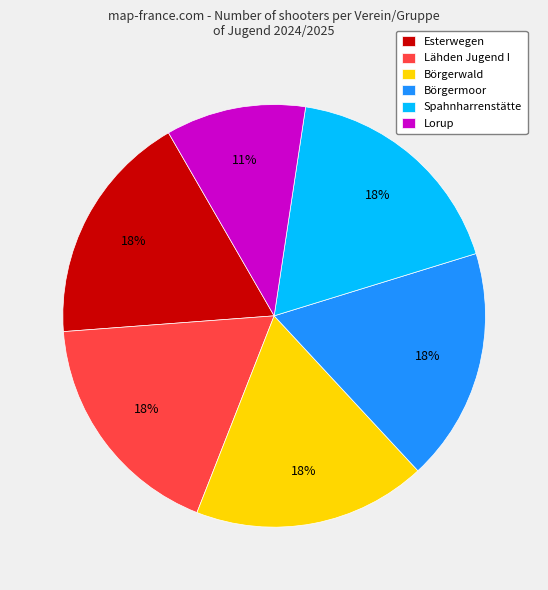

Is it true that Lähden Jugend I is 18% of the pie?

True